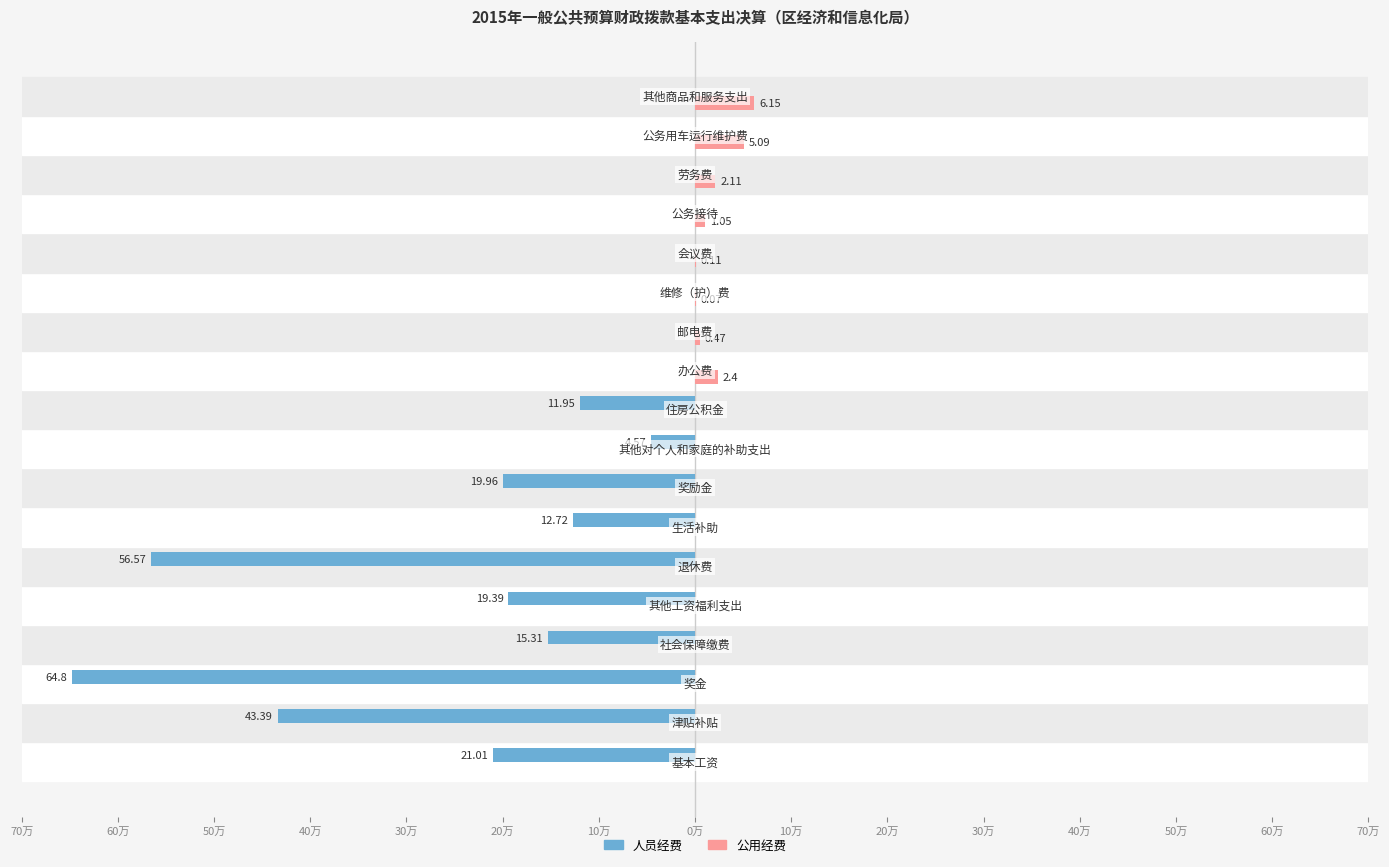

Which series has the largest range (max minus min)?

人员经费